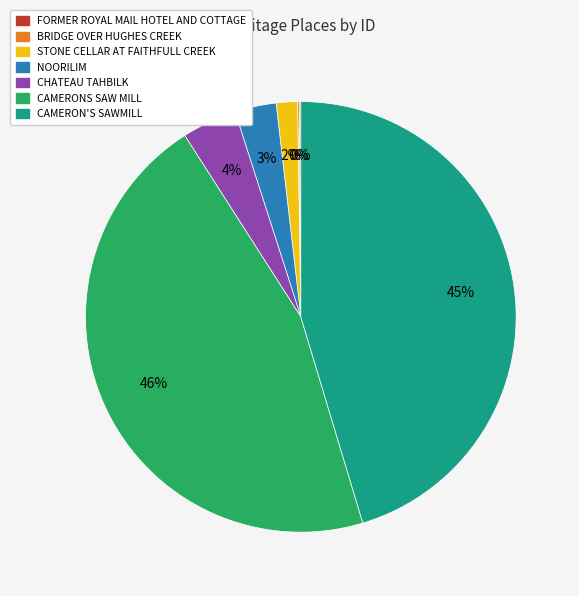

True or false: NOORILIM accounts for 12% of the total.

False